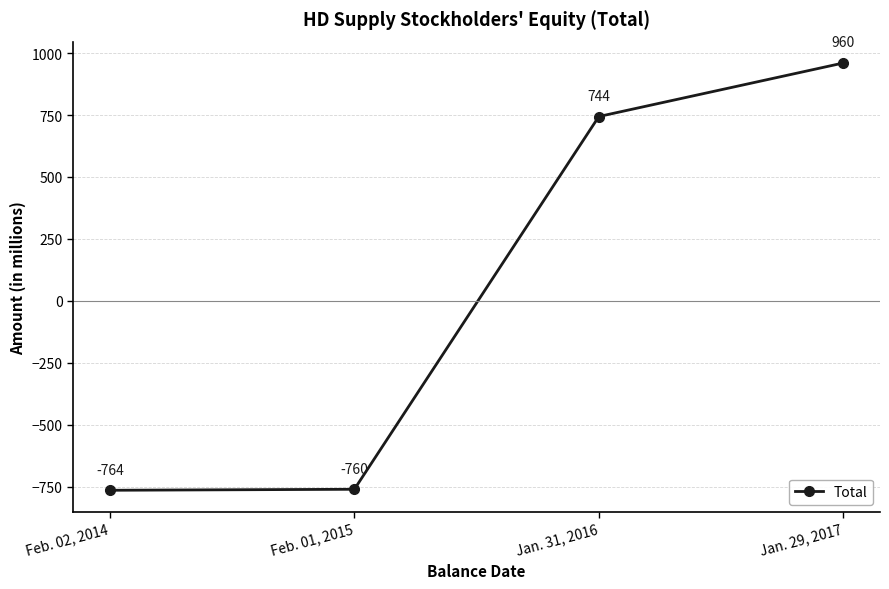

The value at Feb. 01, 2015 is -336. True or false?

False